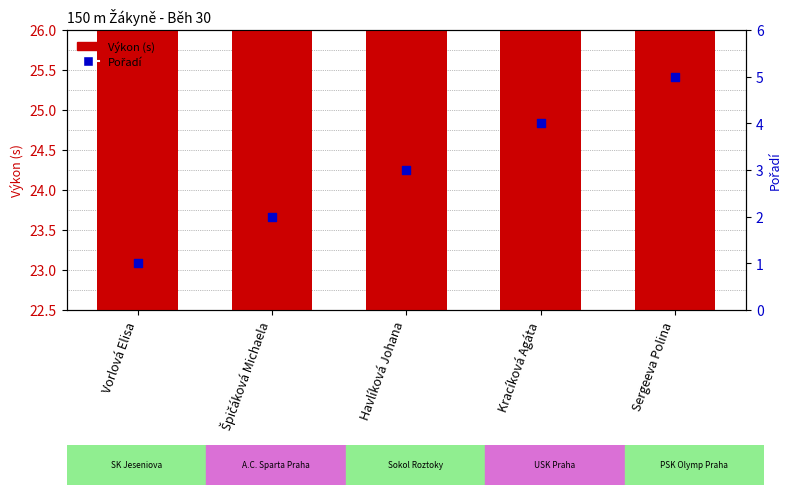

What are all the series names shown in the legend?

Výkon (s), Pořadí